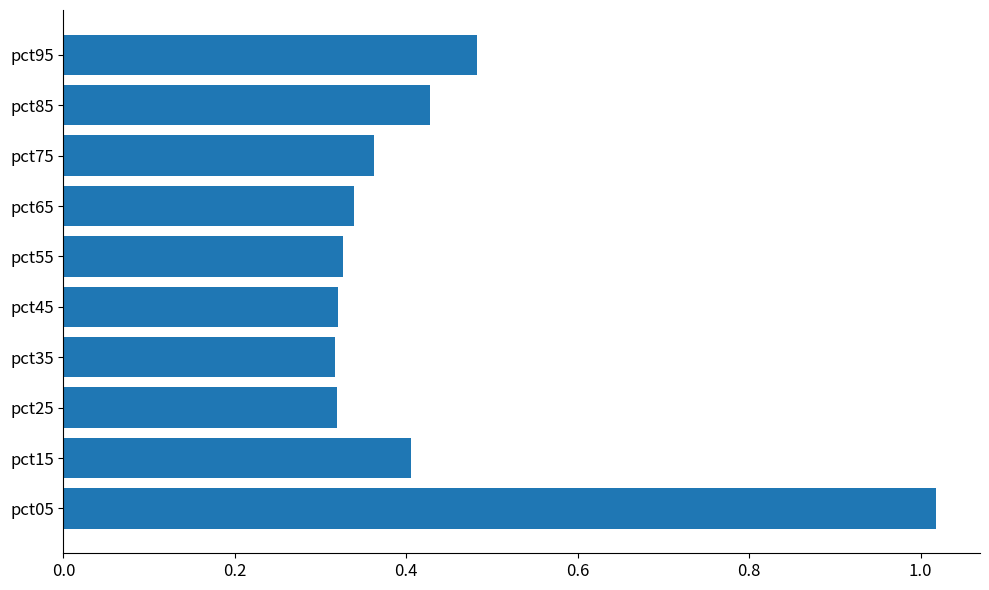

What is the difference between the maximum and minimum values?

0.7